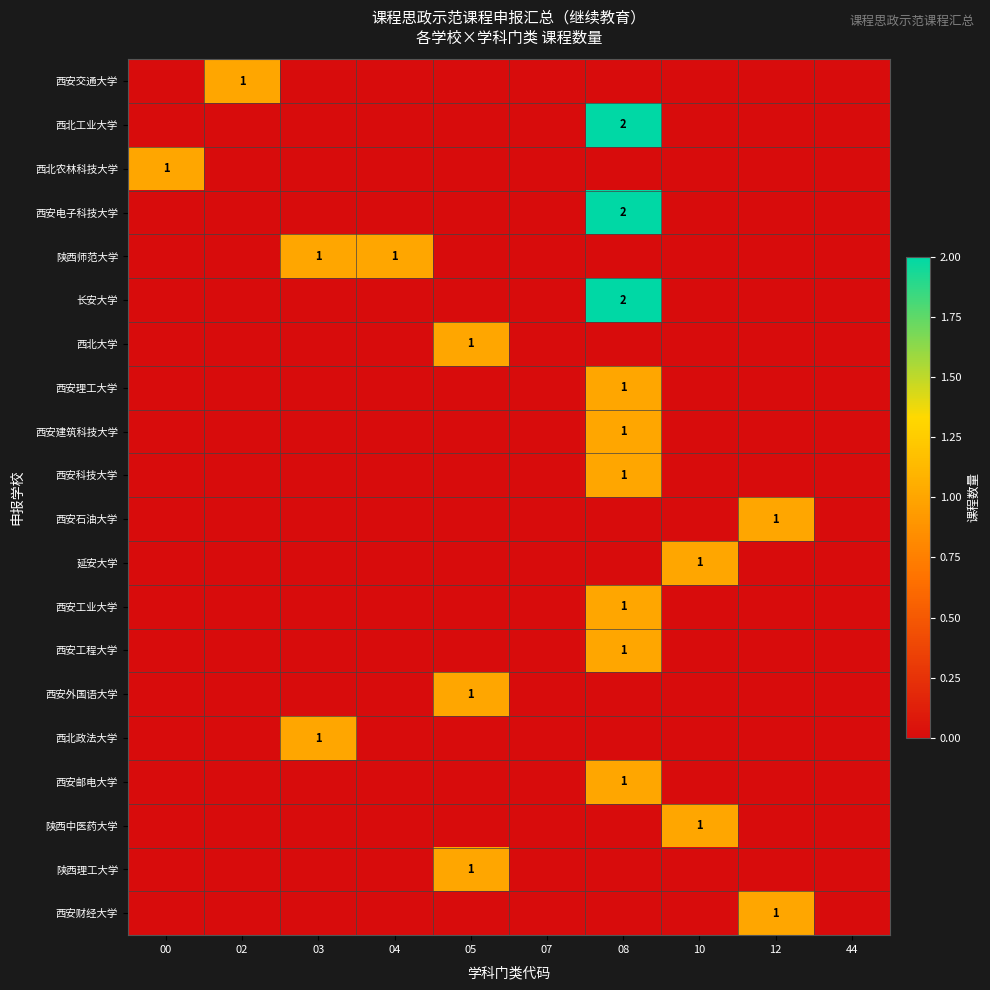

At how many categories does at least one series exceed 1?

1